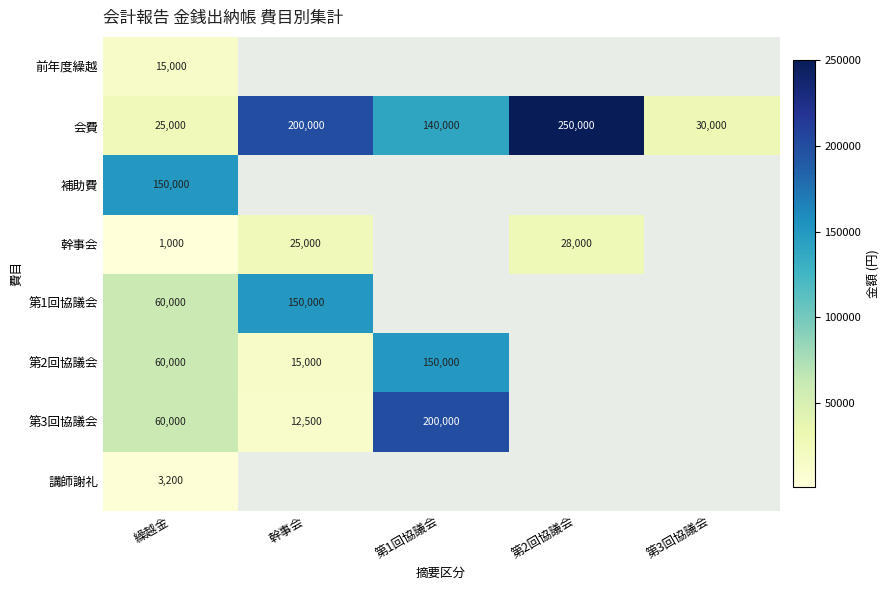

At which label does 会費 first exceed 140000?

幹事会